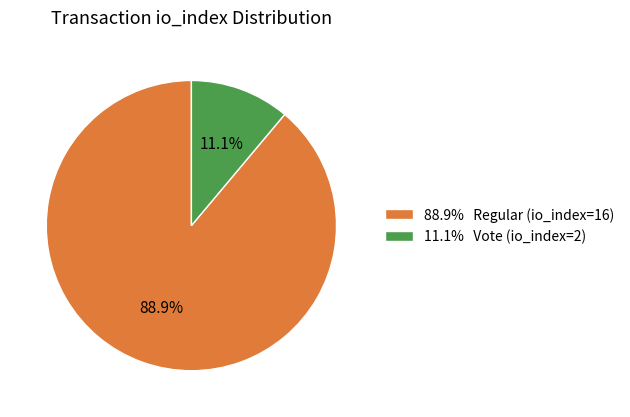

Which slice is the largest?

88.9% Regular (io_index=16)